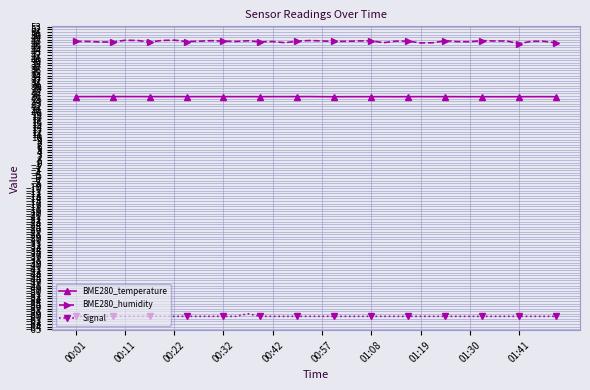

What is the value of the BME280_temperature point at the 25th from the left?

25.7